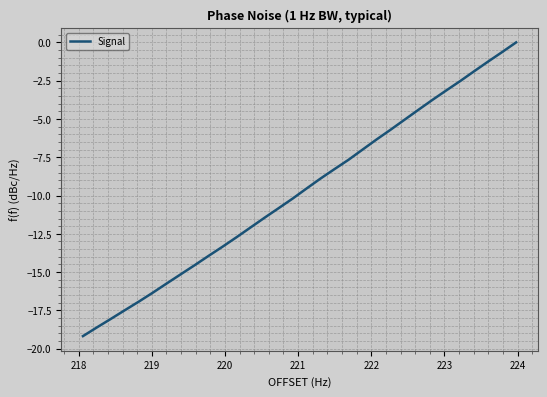

What is the smallest value displayed?

-19.2